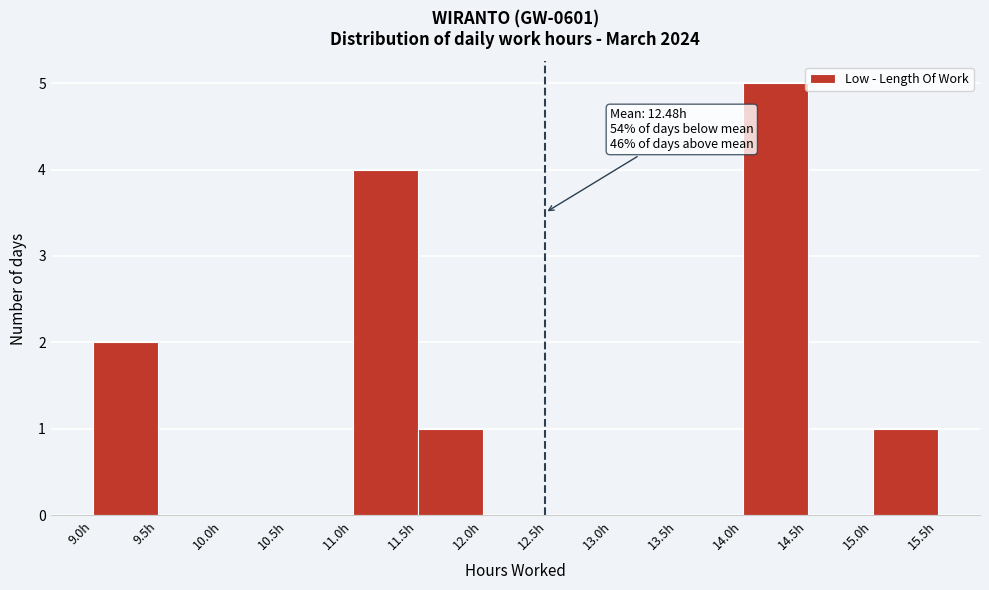

Over which range of the x-axis is the bar tallest?

14.0 to 14.5